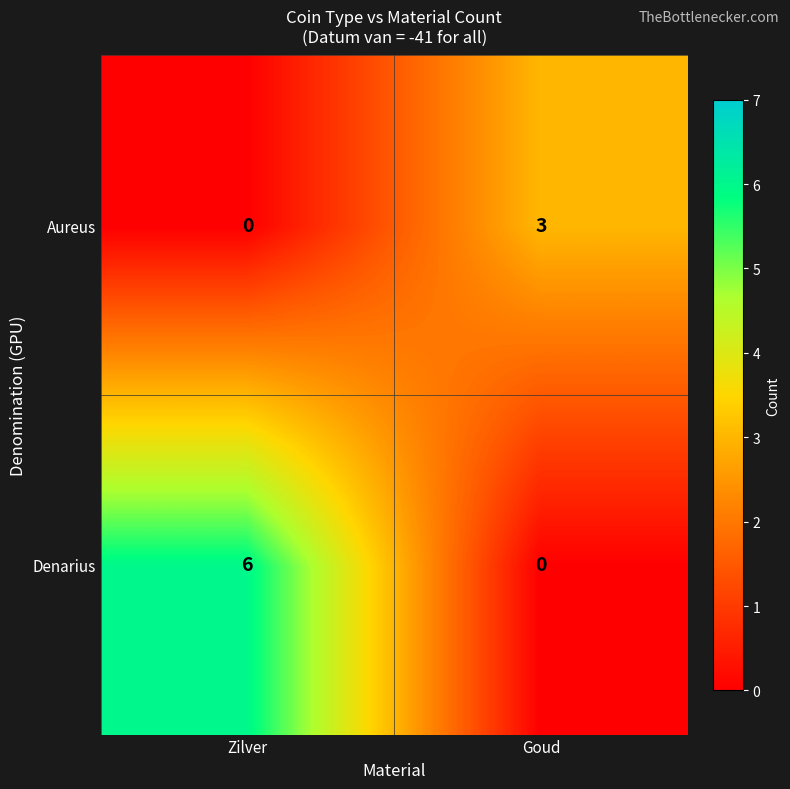

What is the spread (max minus min) of values at Zilver?

6